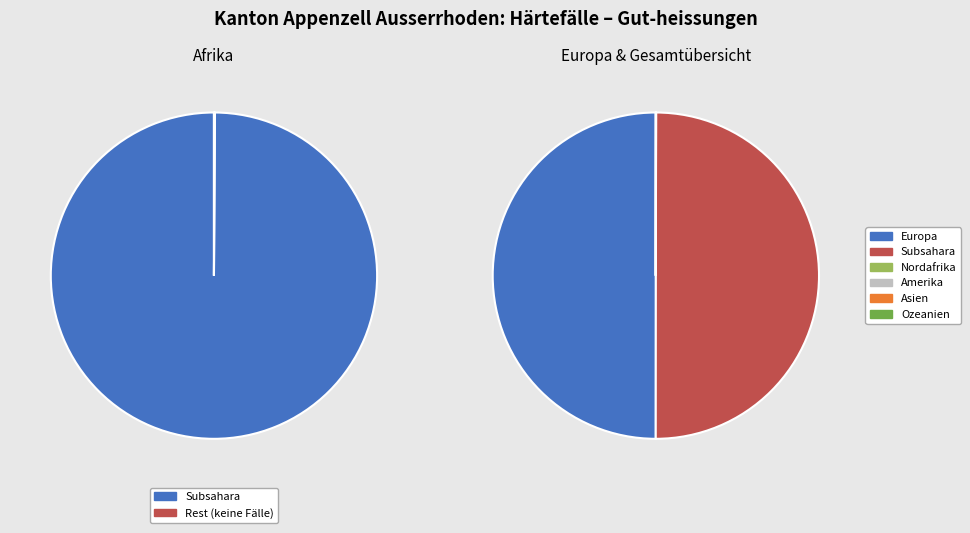

What is the change in value from Subsahara to Amerika?

-1